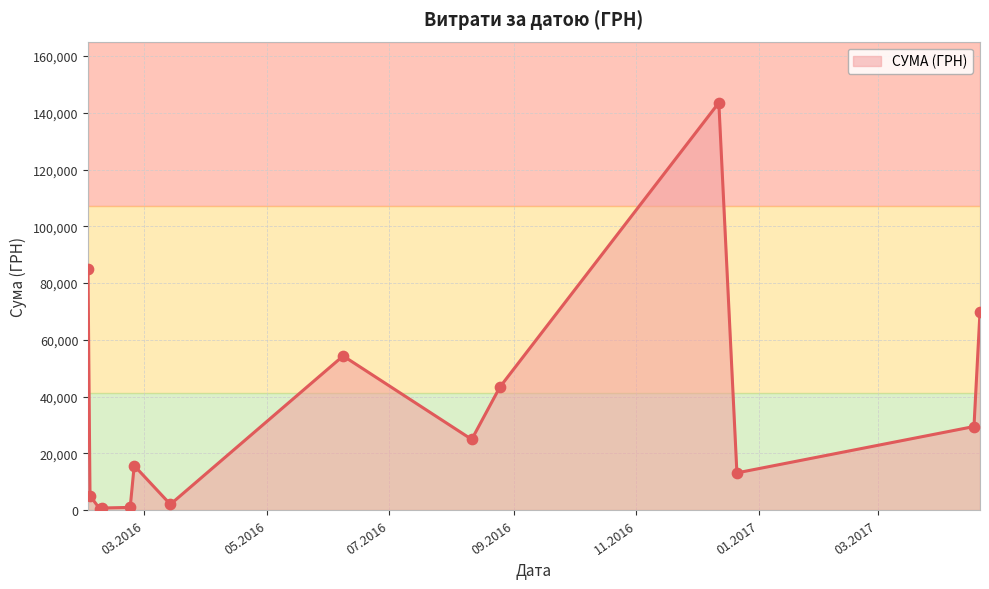

What is the greatest value displayed?

143568.0